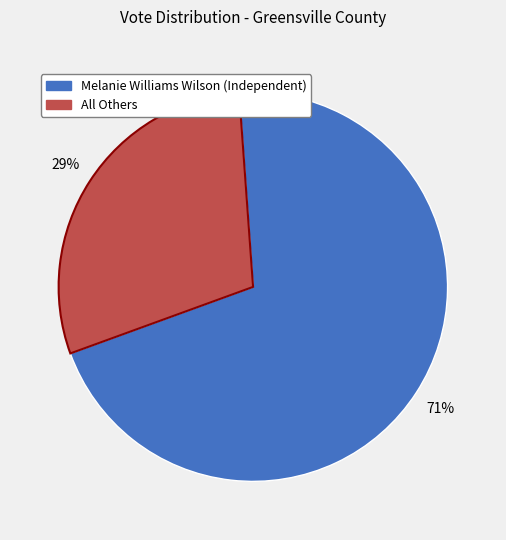

Which slice represents more than half of the pie?

Melanie Williams Wilson (Independent)